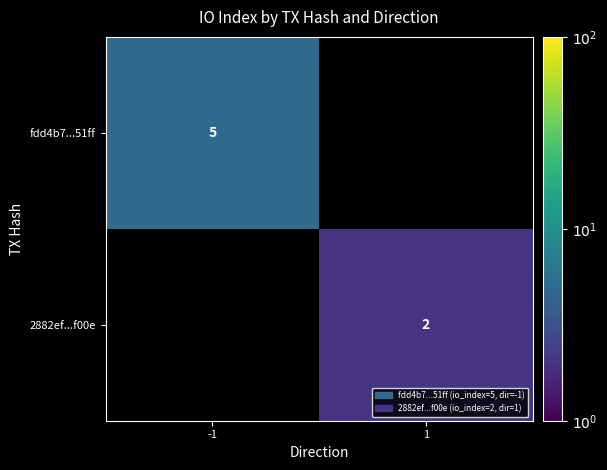

True or false: 2882ef...f00e has a value of 1 at 1.

False